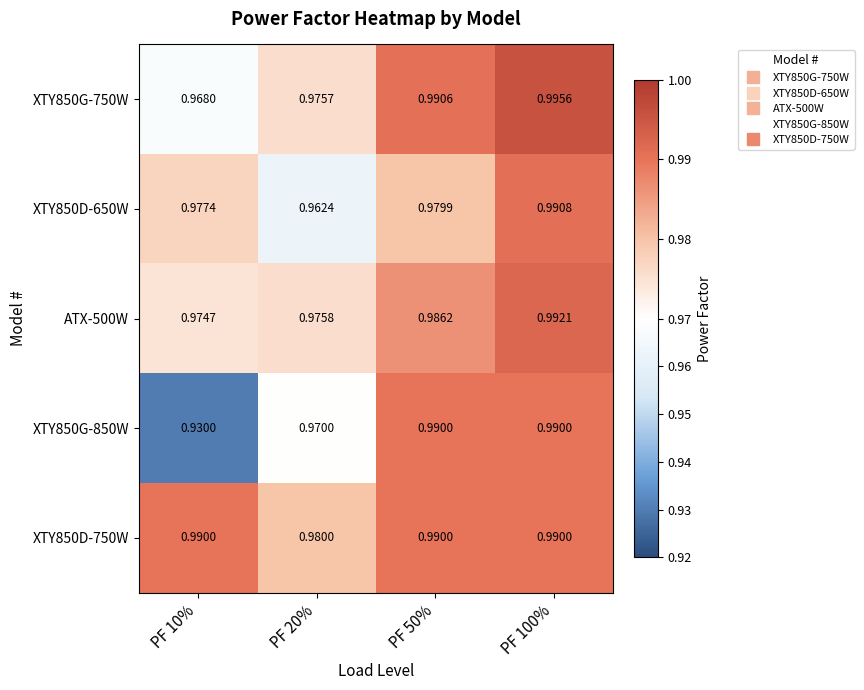

How many distinct data groups are displayed?

5